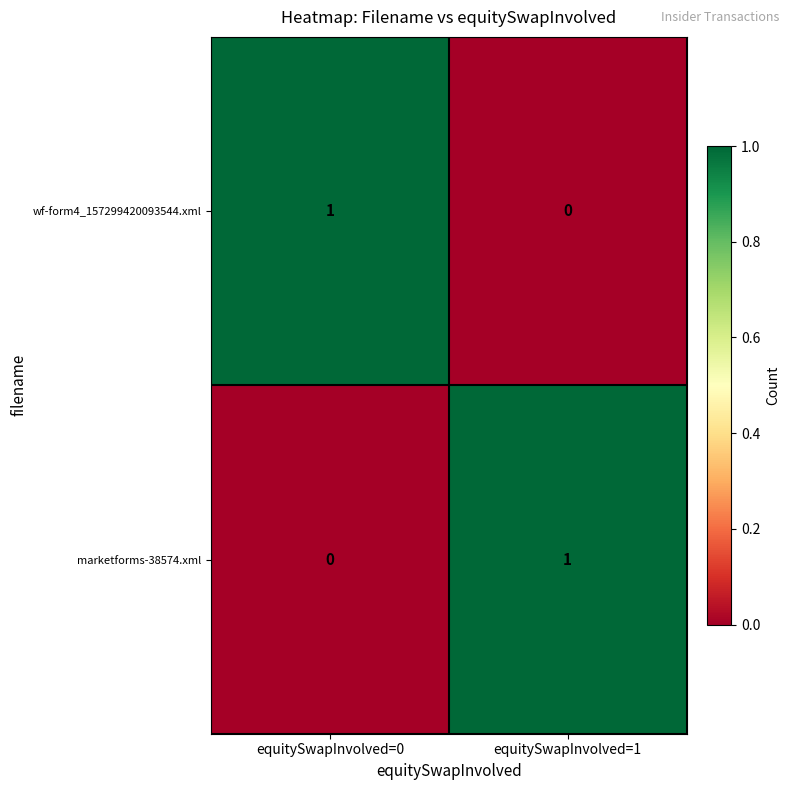

Rank the categories by wf-form4_157299420093544.xml value from lowest to highest.

equitySwapInvolved=1, equitySwapInvolved=0